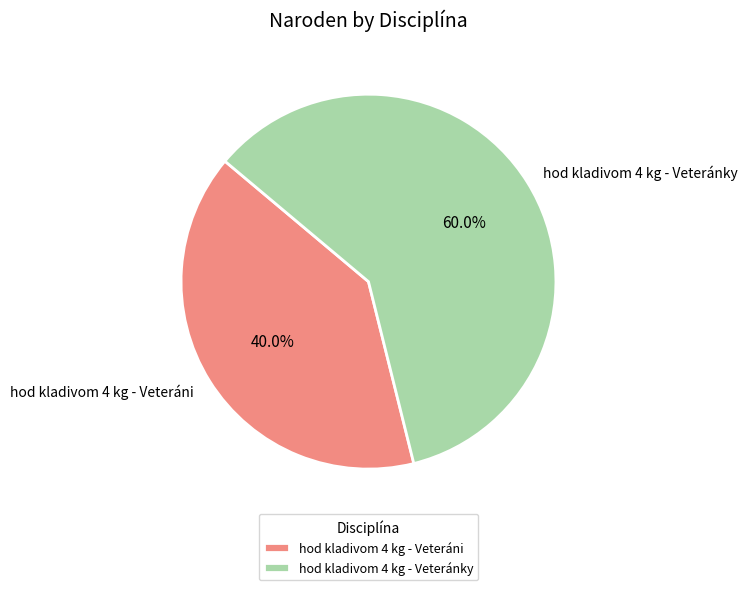

Is it true that hod kladivom 4 kg - Veteráni is 40% of the pie?

True